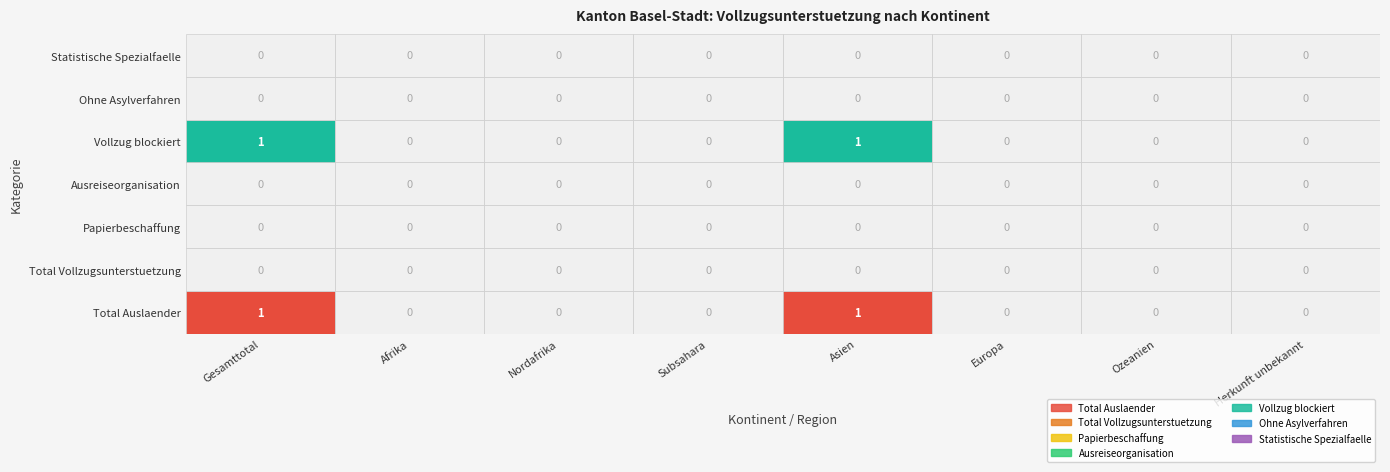

Which has a higher value, Nordafrika or Gesamttotal?

Gesamttotal